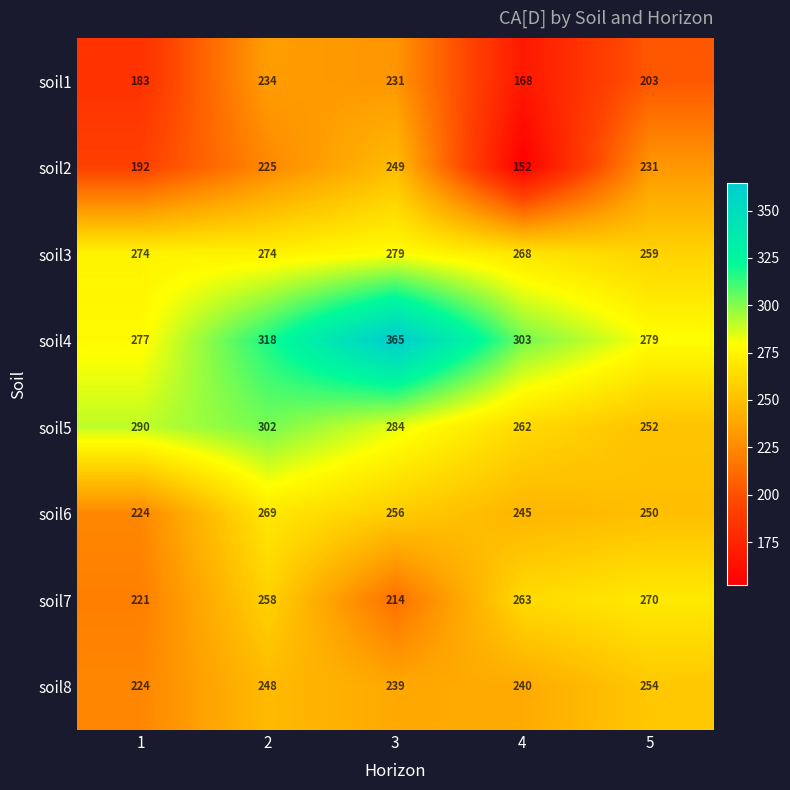

Which series has the largest total across all categories?

soil4